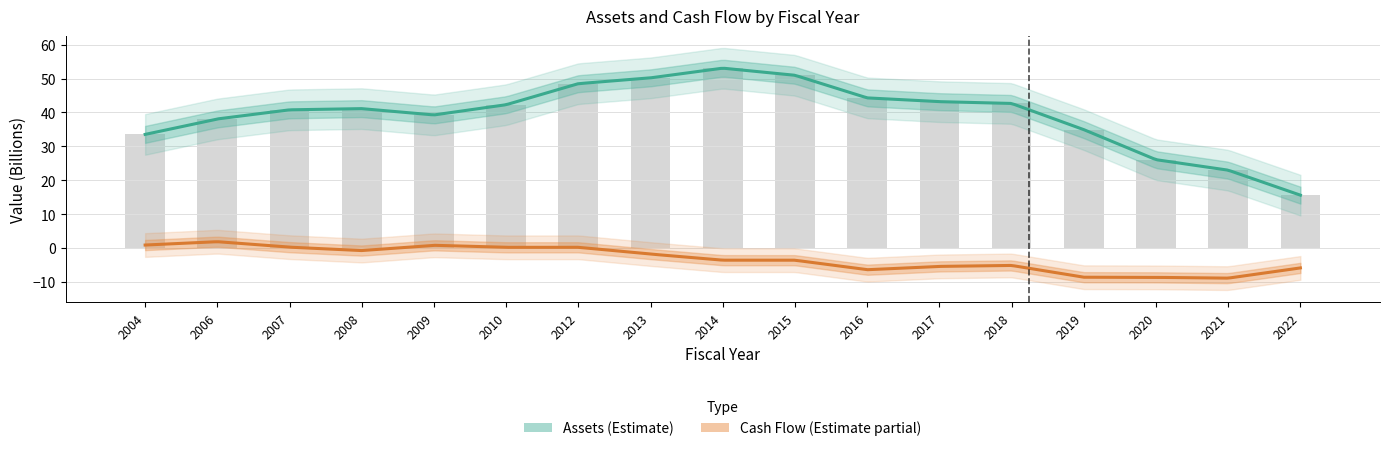

What is the ratio of the value at 2017 to the value at 2008?

1.1